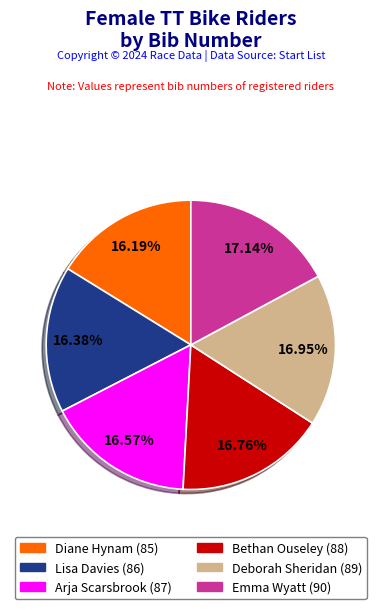

What portion of the pie excludes Diane Hynam (85)?

83.8%